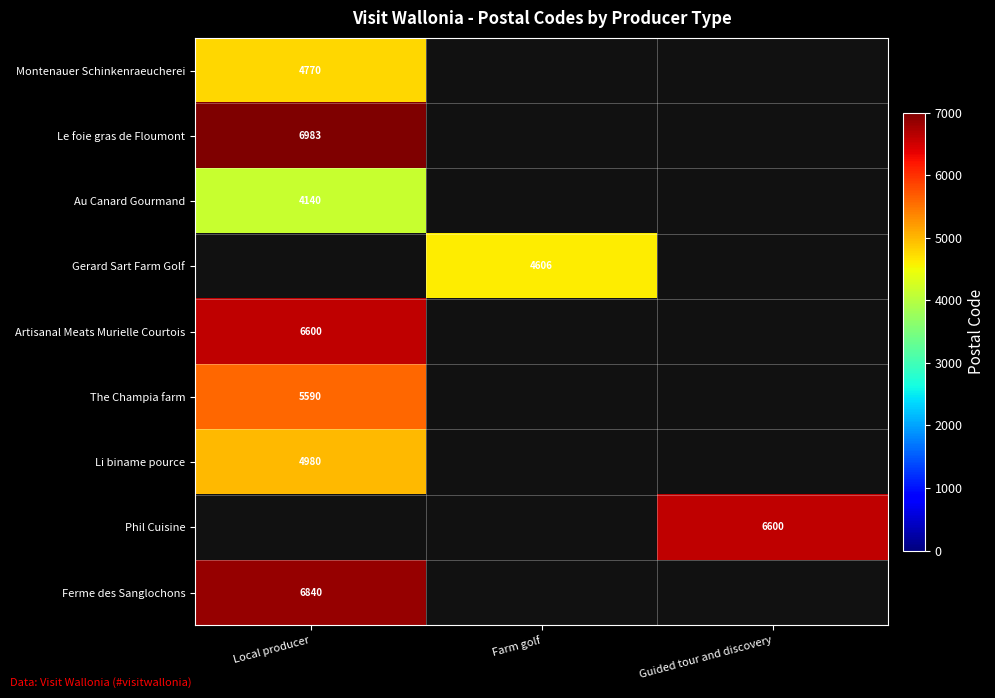

The value of Artisanal Meats Murielle Courtois at Local producer is 9766. True or false?

False